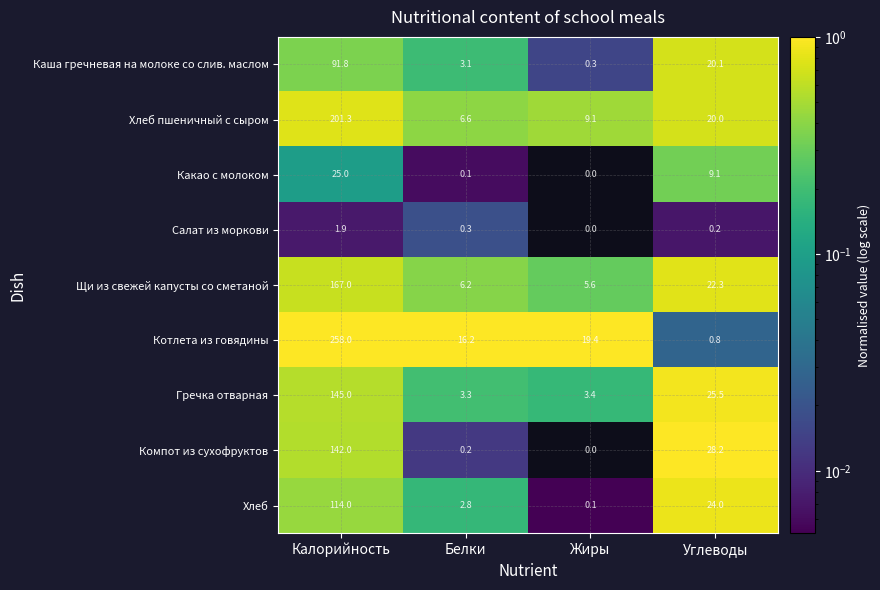

Where is Компот из сухофруктов nearest to the value 71?

Углеводы